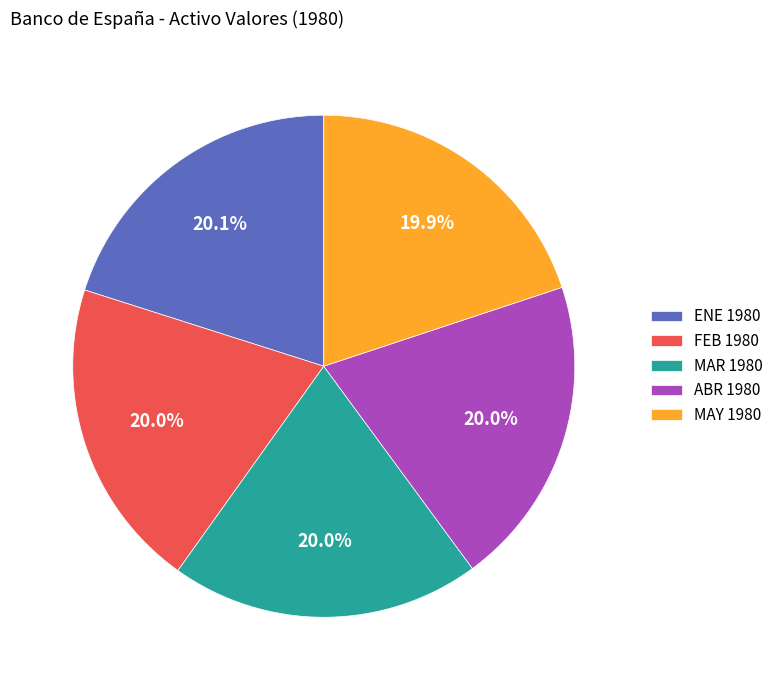

Approximately how many times larger is the value at MAR 1980 compared to ABR 1980?

1.0